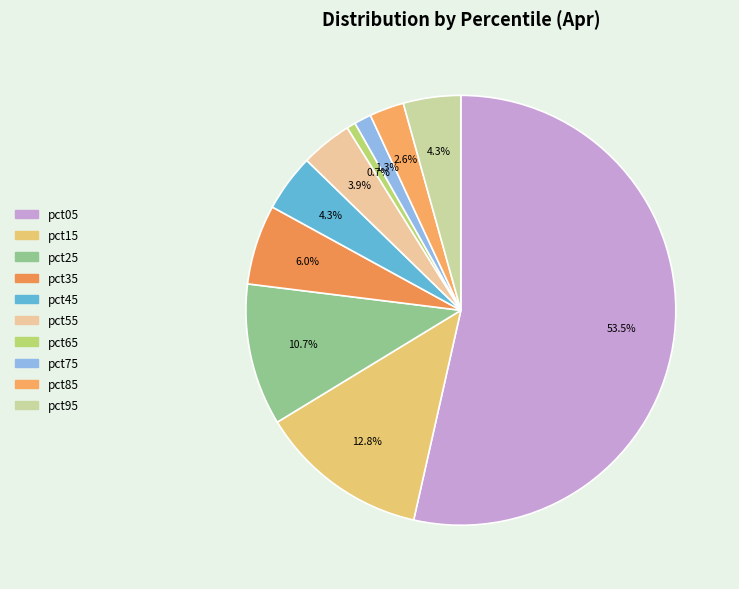

To the nearest percent, what percentage of the pie is pct55?

4%